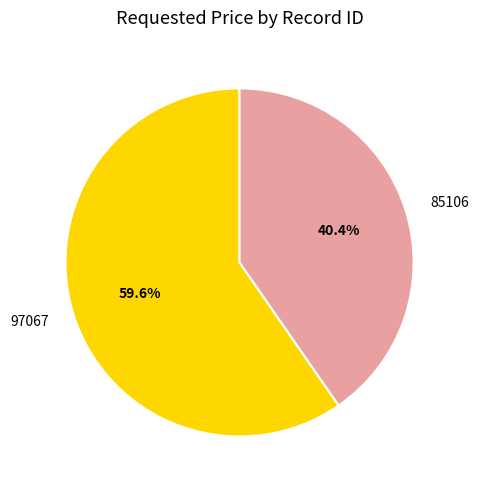

To the nearest percent, what portion does 85106 represent?

40%